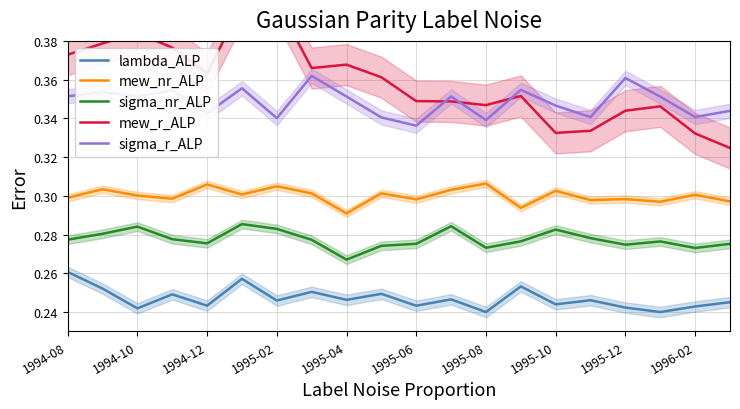

What is the value of the sigma_nr_ALP point at the 14th from the left?

0.3